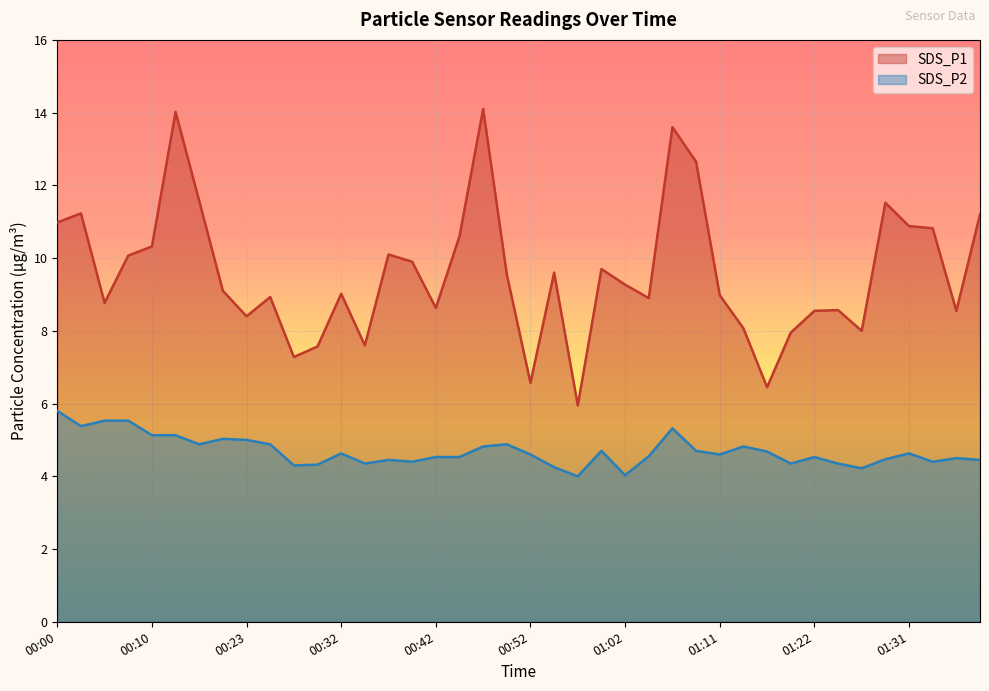

Which category has the lowest value in the SDS_P1 series?

00:57